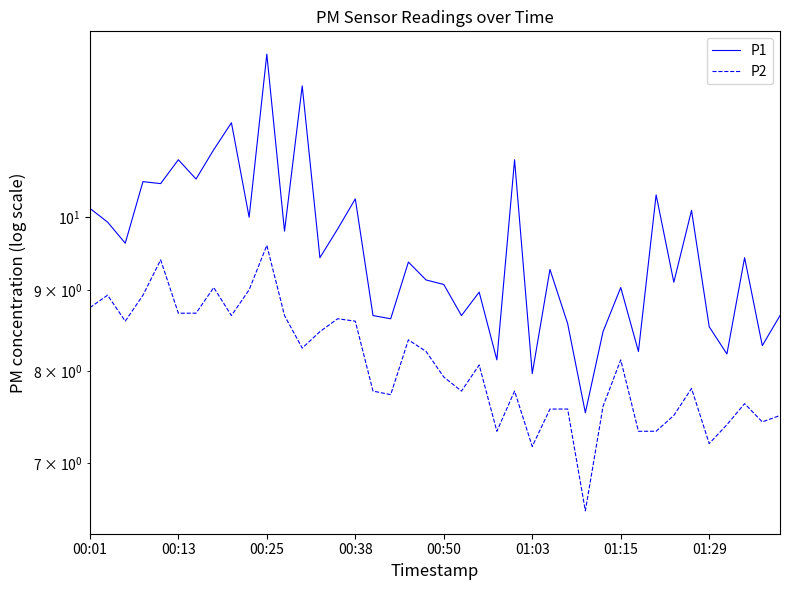

True or false: P2 and P1 intersect in this chart.

False